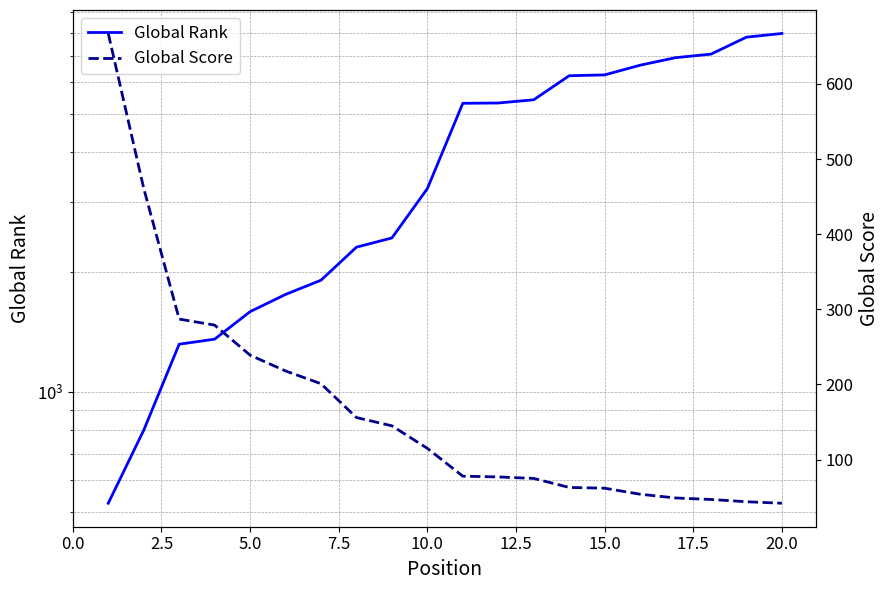

What are all the series names shown in the legend?

Global Rank, Global Score